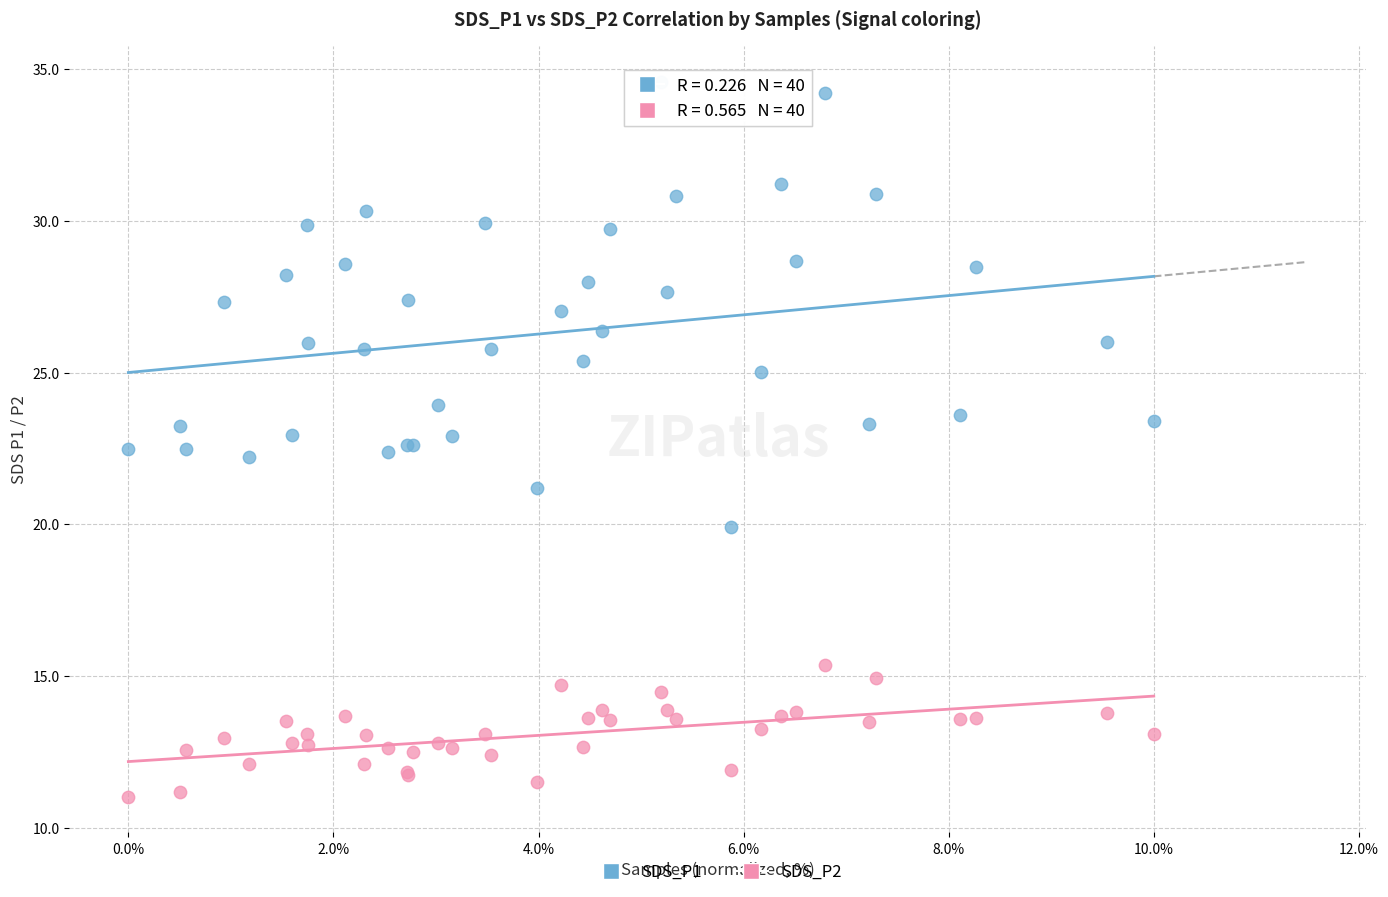

Which series contains the highest Y value?

SDS_P1